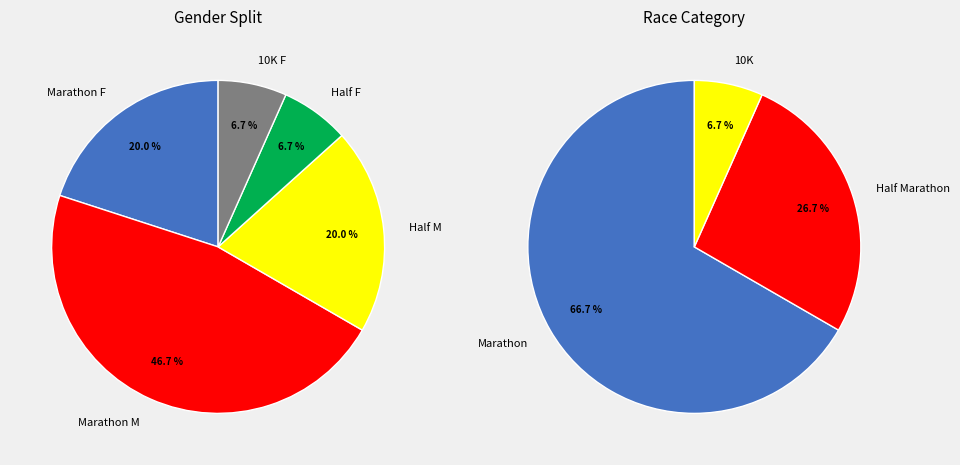

Is it true that 10K F is 1% of the pie?

False